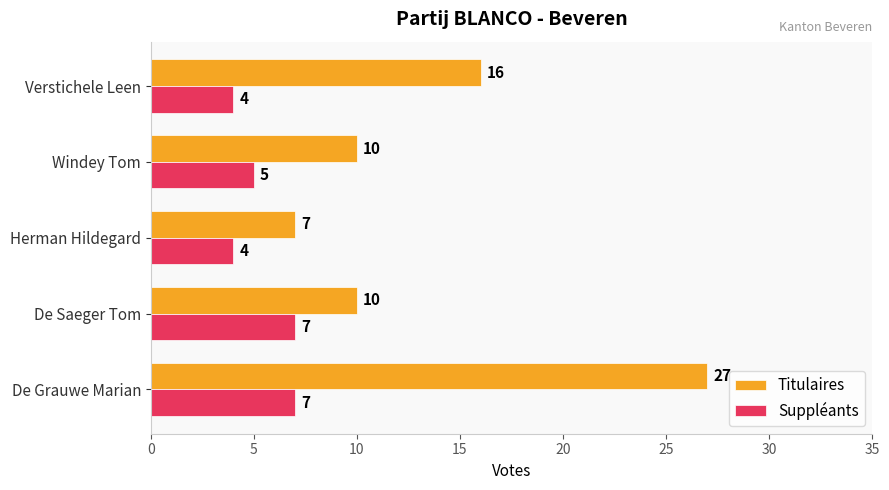

What is the average value of the Suppléants series?

5